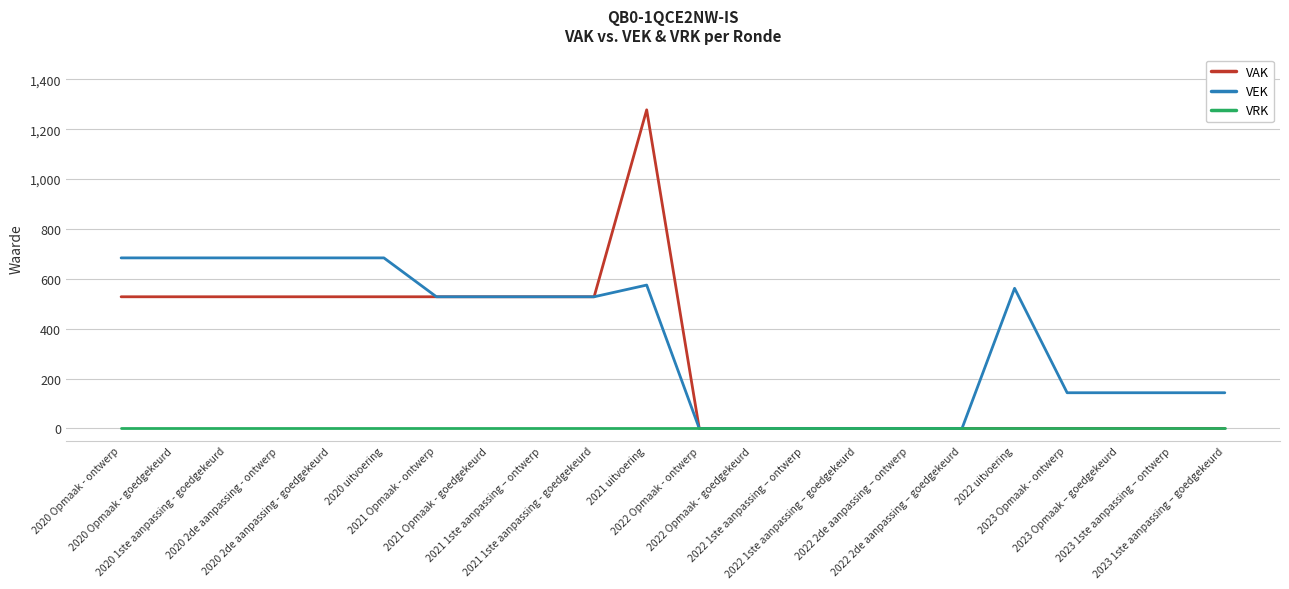

Rank the series by their average value, from lowest to highest.

VRK, VAK, VEK